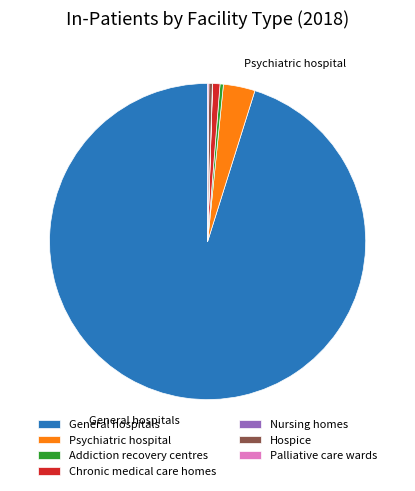

Combined, do General hospitals and Addiction recovery centres account for over 50%?

Yes